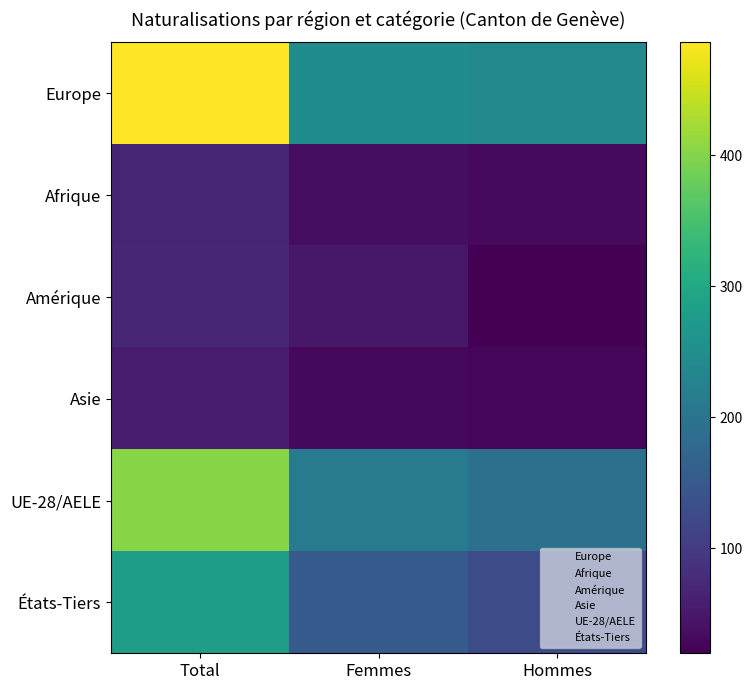

Reading right to left, transcribe all the data shown in this chart.

Europe: Hommes=240	Femmes=246	Total=486
Afrique: Hommes=31	Femmes=38	Total=69
Amérique: Hommes=20	Femmes=50	Total=70
Asie: Hommes=27	Femmes=30	Total=57
UE-28/AELE: Hommes=192	Femmes=211	Total=403
États-Tiers: Hommes=126	Femmes=153	Total=279